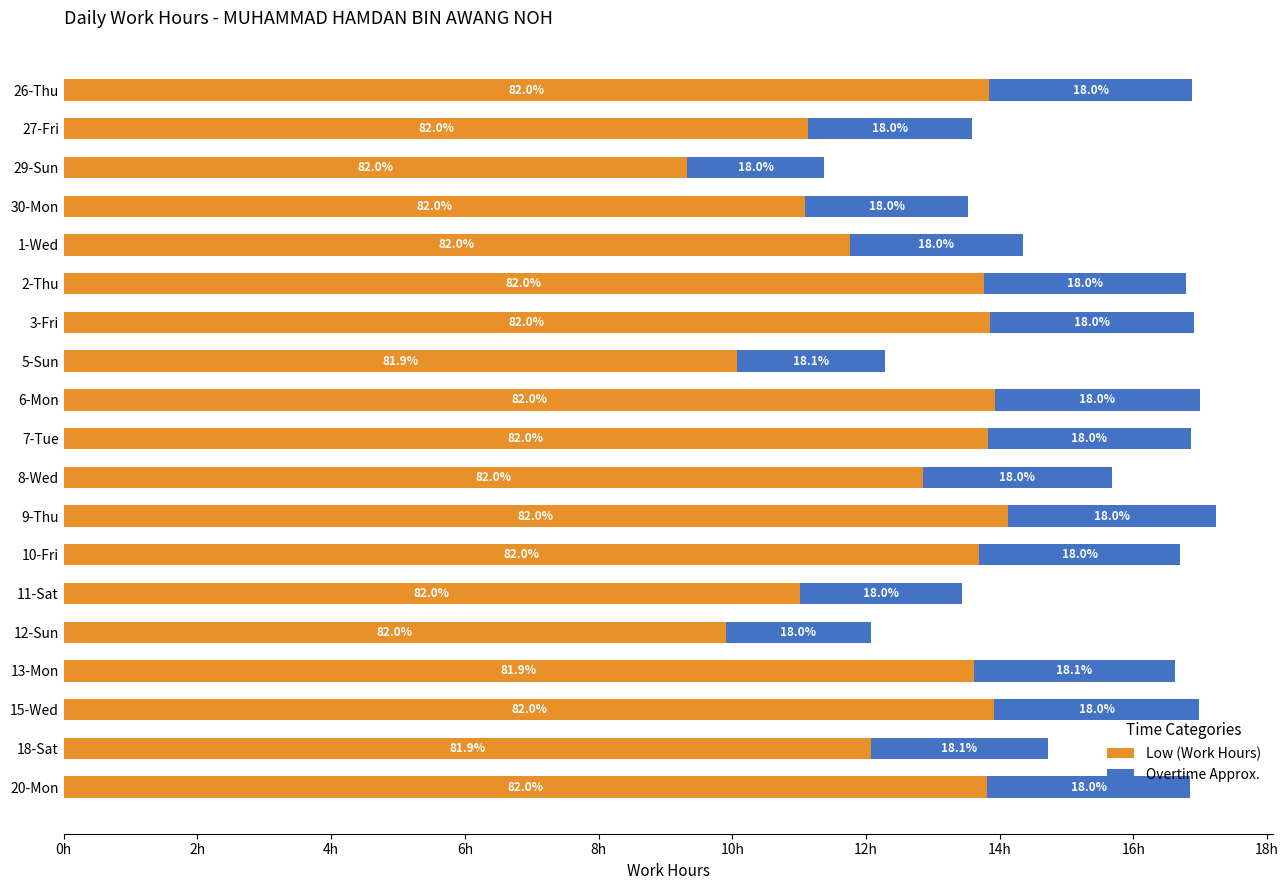

What are all the series names shown in the legend?

Low (Work Hours), Overtime Approx.